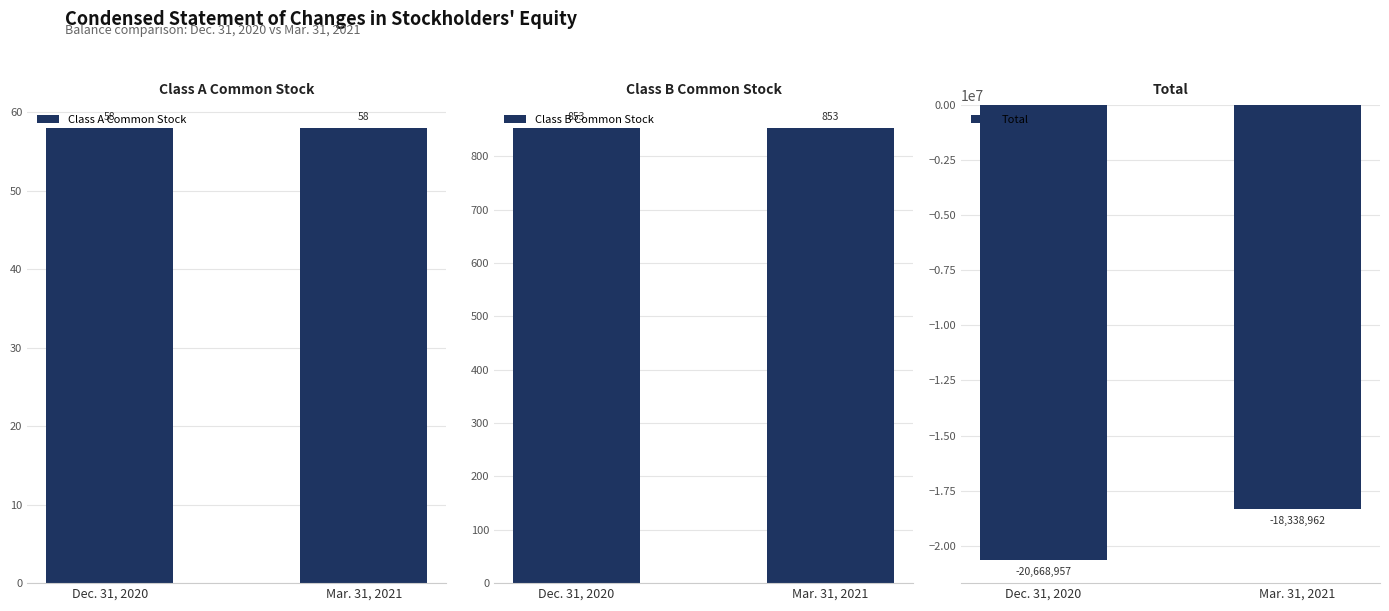

Which series has the widest spread of values?

Total